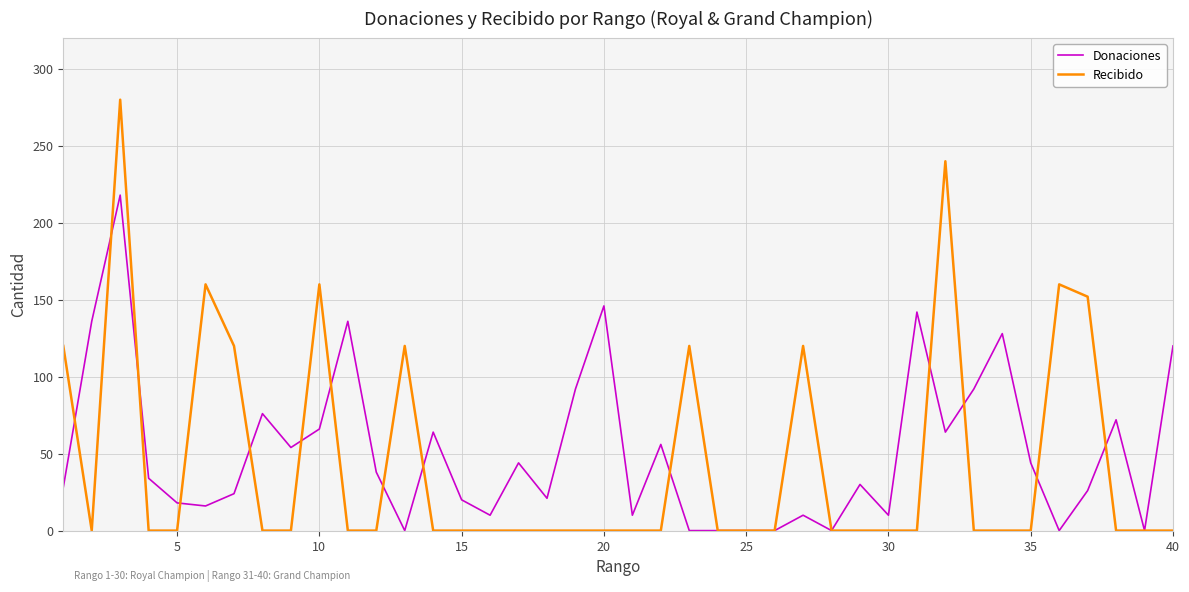

List the series in order of their peak value, lowest first.

Donaciones, Recibido